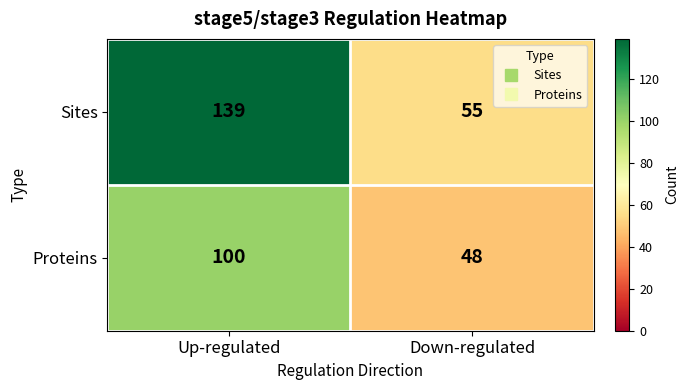

Reading right to left, extract all data points from this chart.

Sites: 55	139
Proteins: 48	100